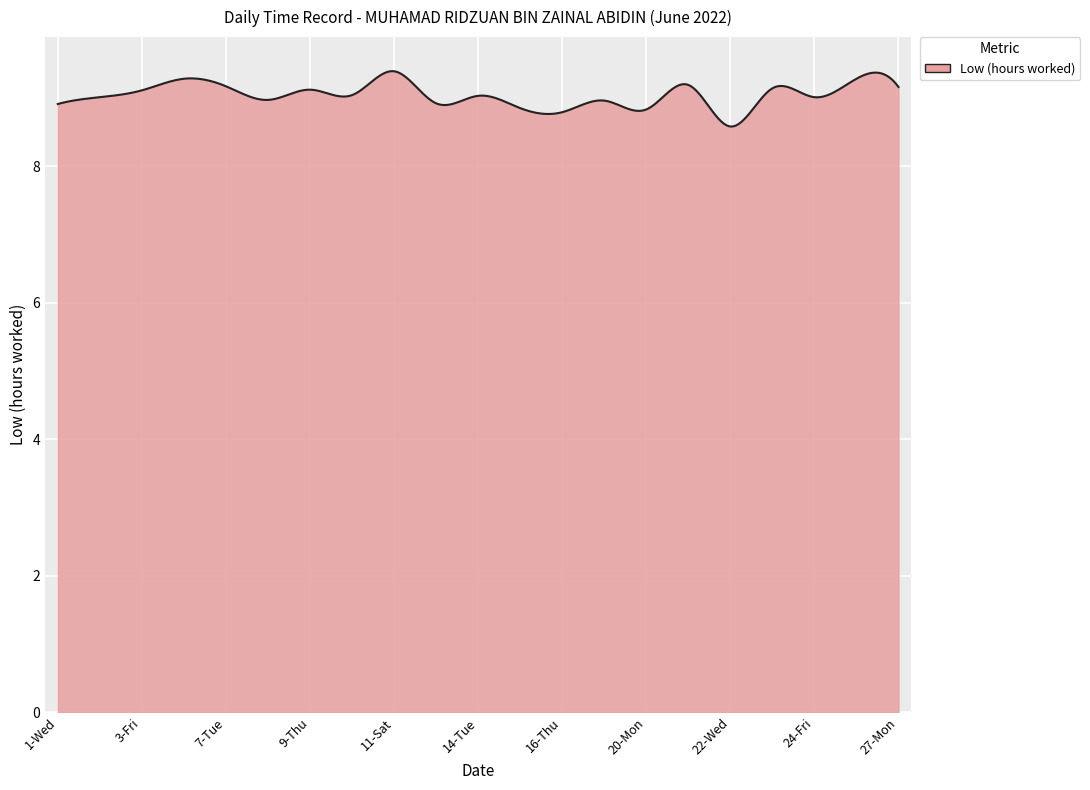

Does the chart have visible grid lines?

Yes